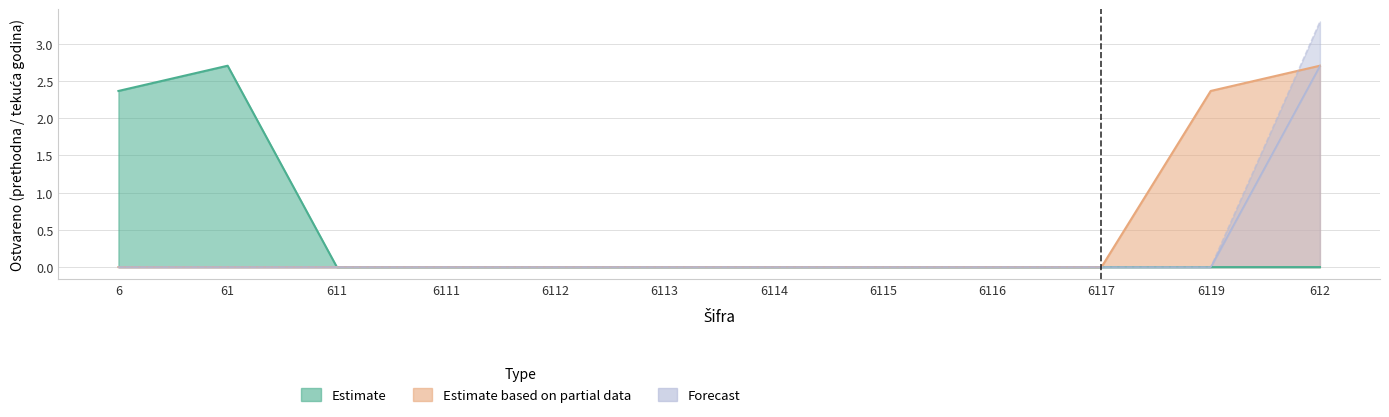

What is the difference between the highest and lowest values at 612?

3.3